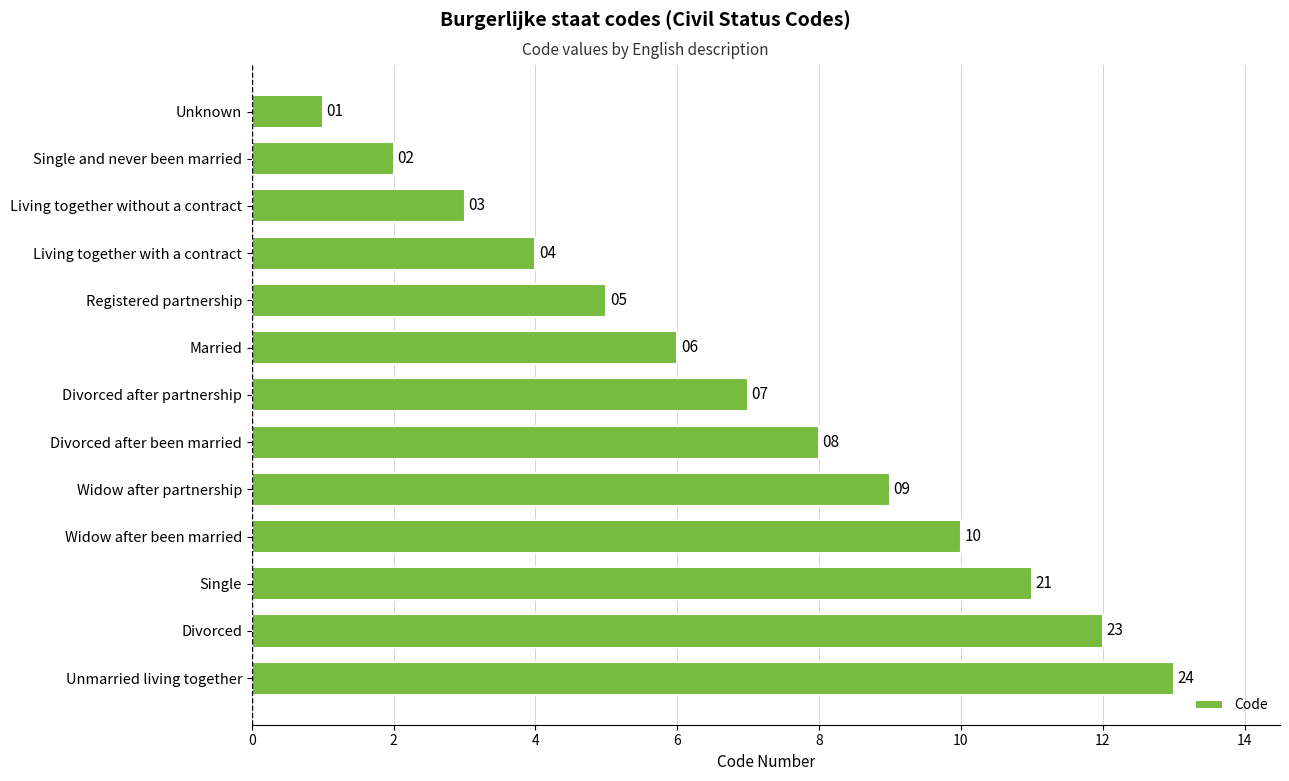

Is it true that the value at Single and never been married is 4?

False